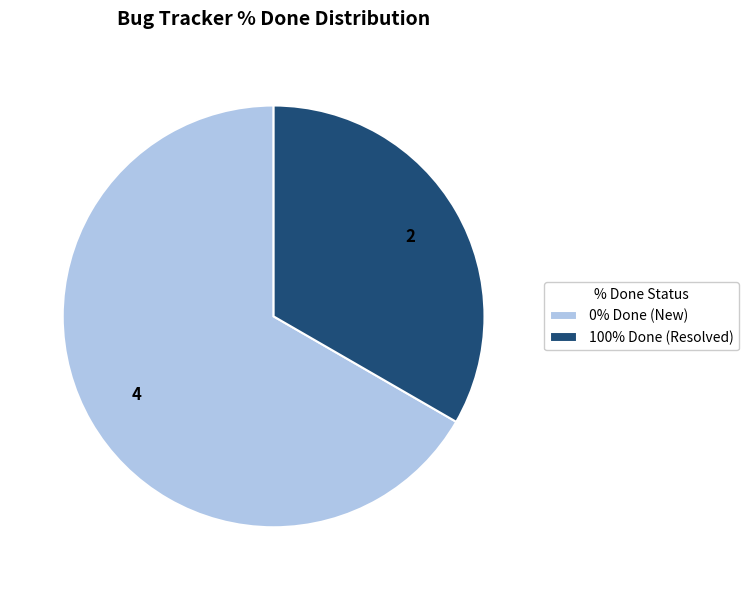

Approximately how many times larger is the value at 100% Done (Resolved) compared to 0% Done (New)?

0.5